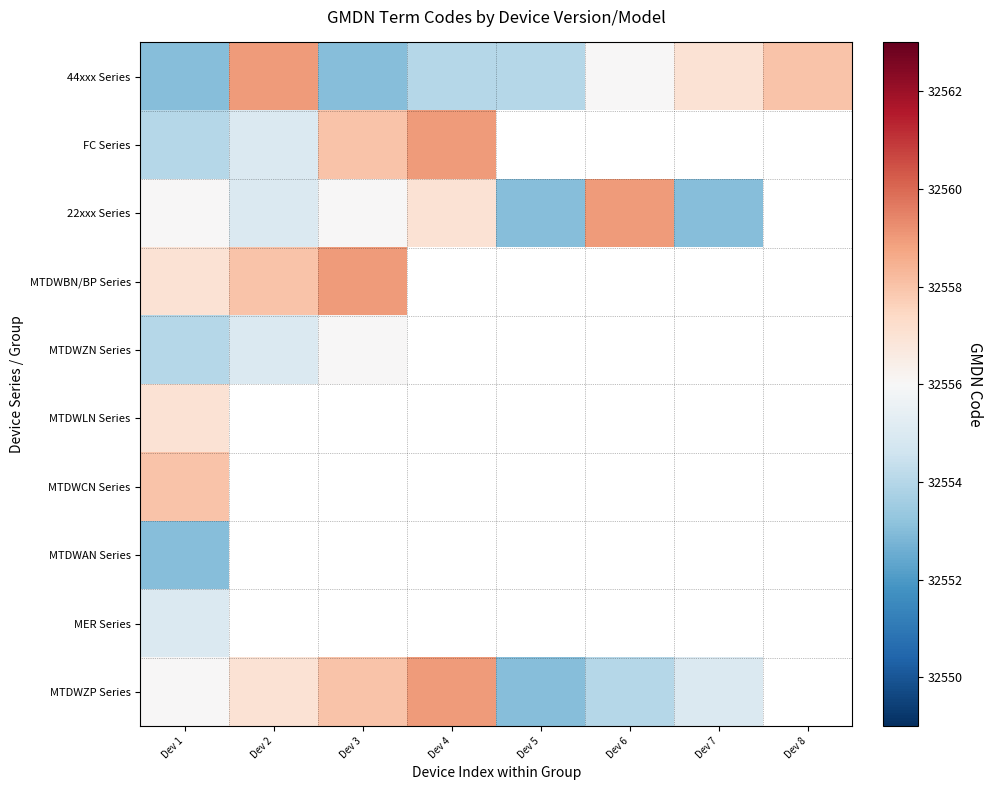

What is the sum of all 44xxx Series values?

260444.0